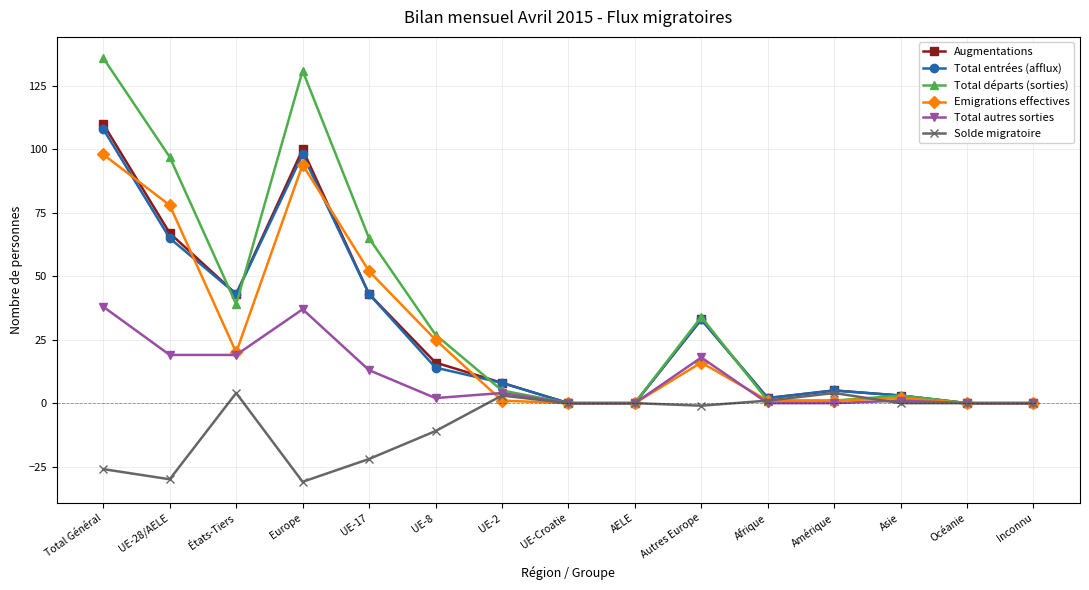

What are all the series names shown in the legend?

Augmentations, Total entrées (afflux), Total départs (sorties), Emigrations effectives, Total autres sorties, Solde migratoire